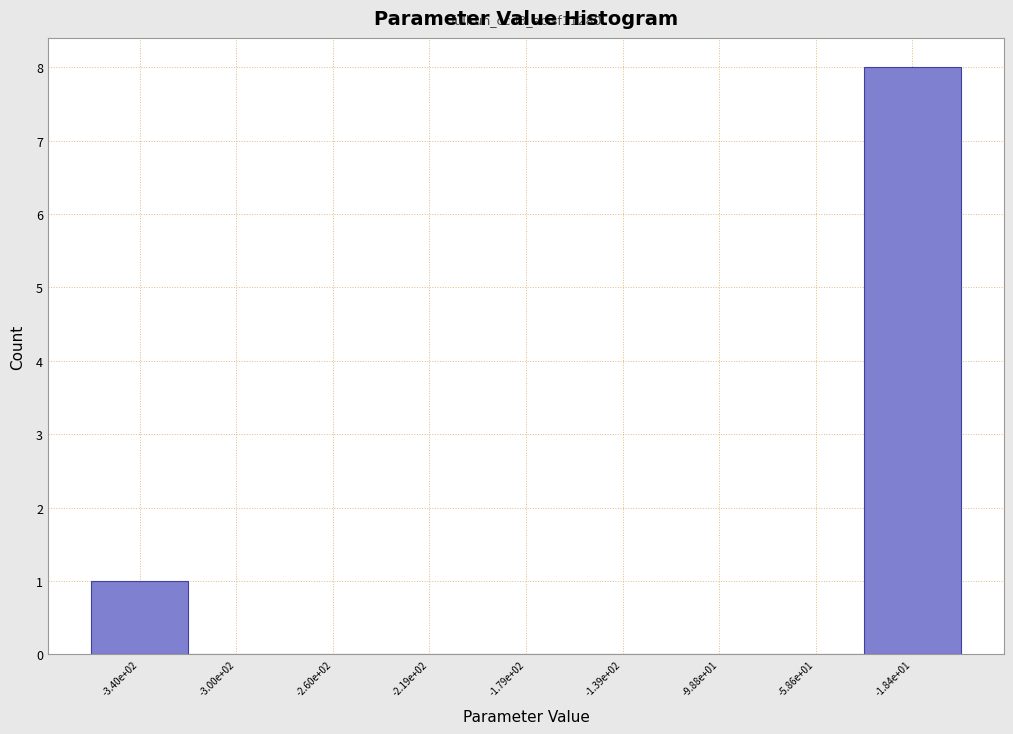

Reading right to left, what are all the values shown in this chart?

-1.84e+01=8	-5.86e+01=0	-9.88e+01=0	-1.39e+02=0	-1.79e+02=0	-2.19e+02=0	-2.60e+02=0	-3.00e+02=0	-3.40e+02=1